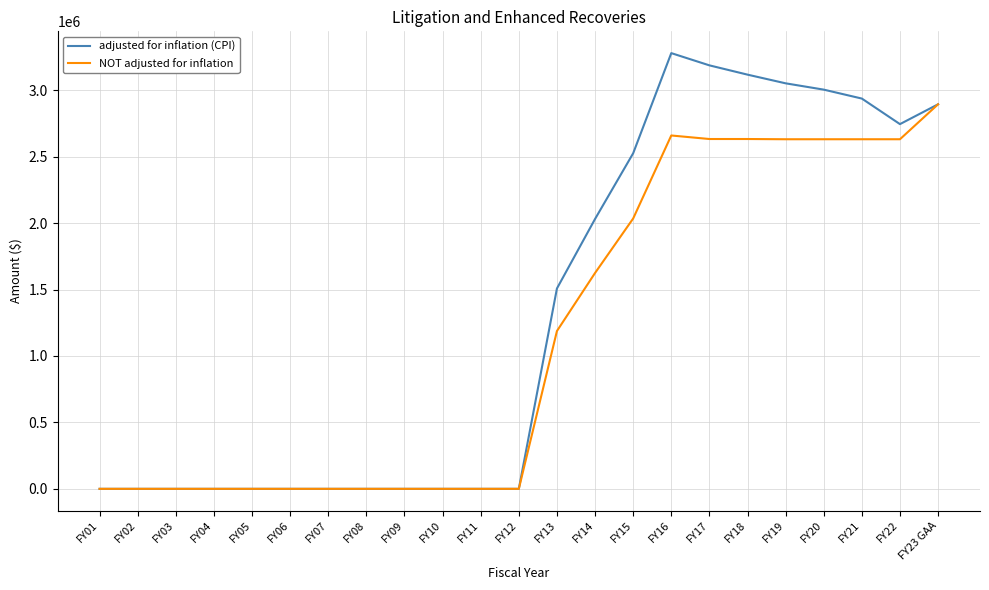

Which series changed the most between FY11 and FY16?

adjusted for inflation (CPI)